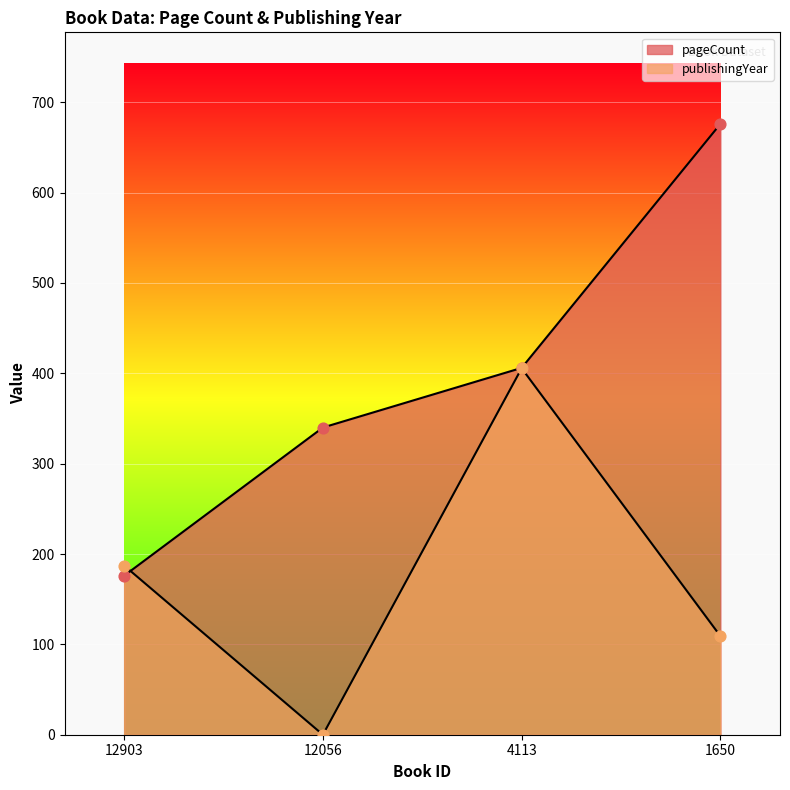

Which series has the widest spread of Y values?

pageCount